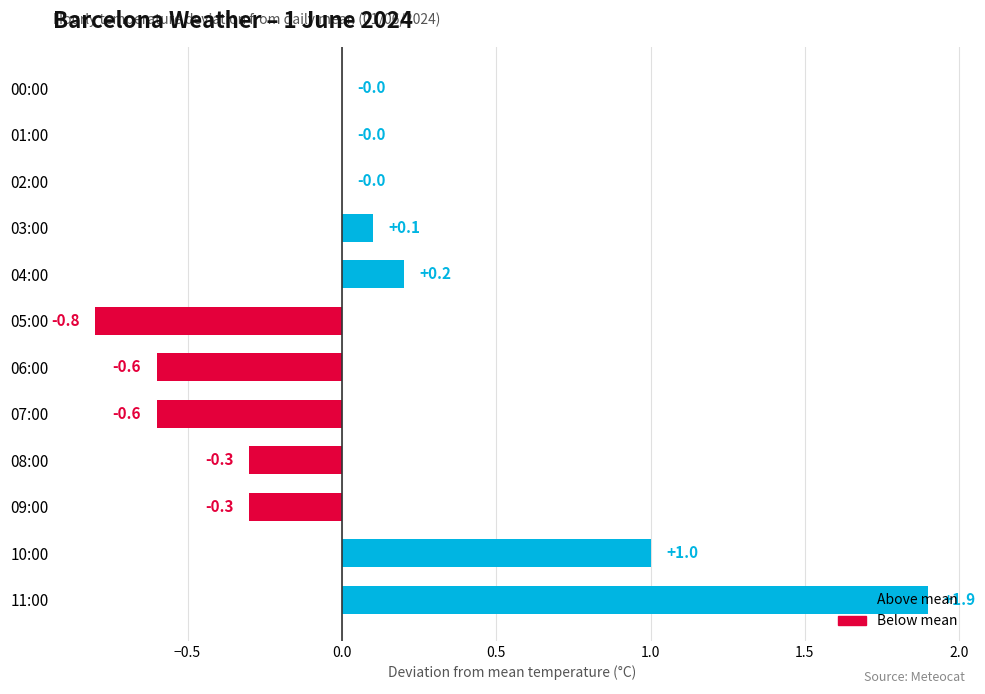

Read the value at 07:00.

-0.6